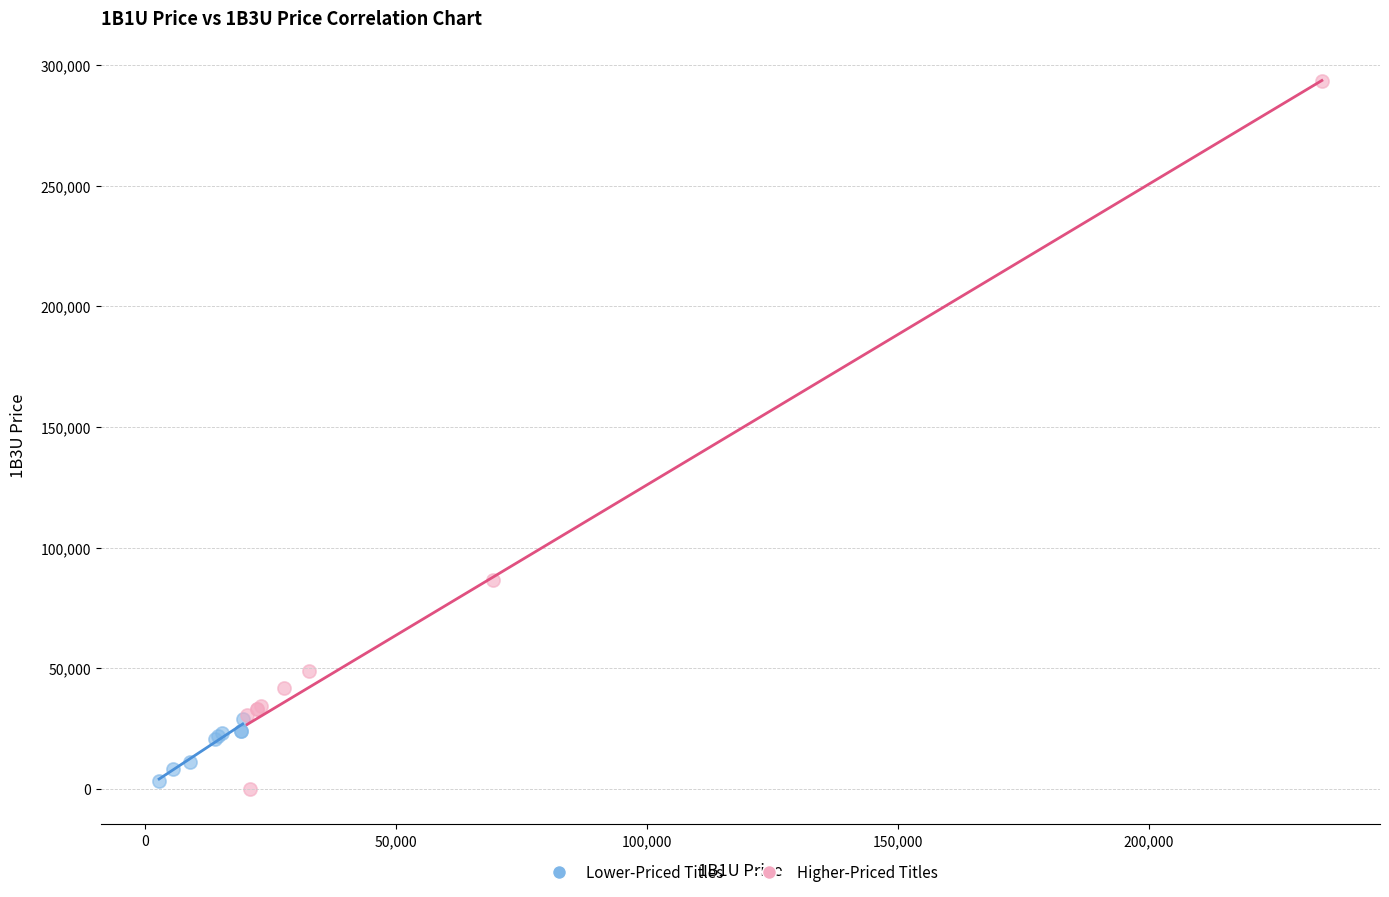

Which series has the largest Y range (max minus min)?

Higher-Priced Titles